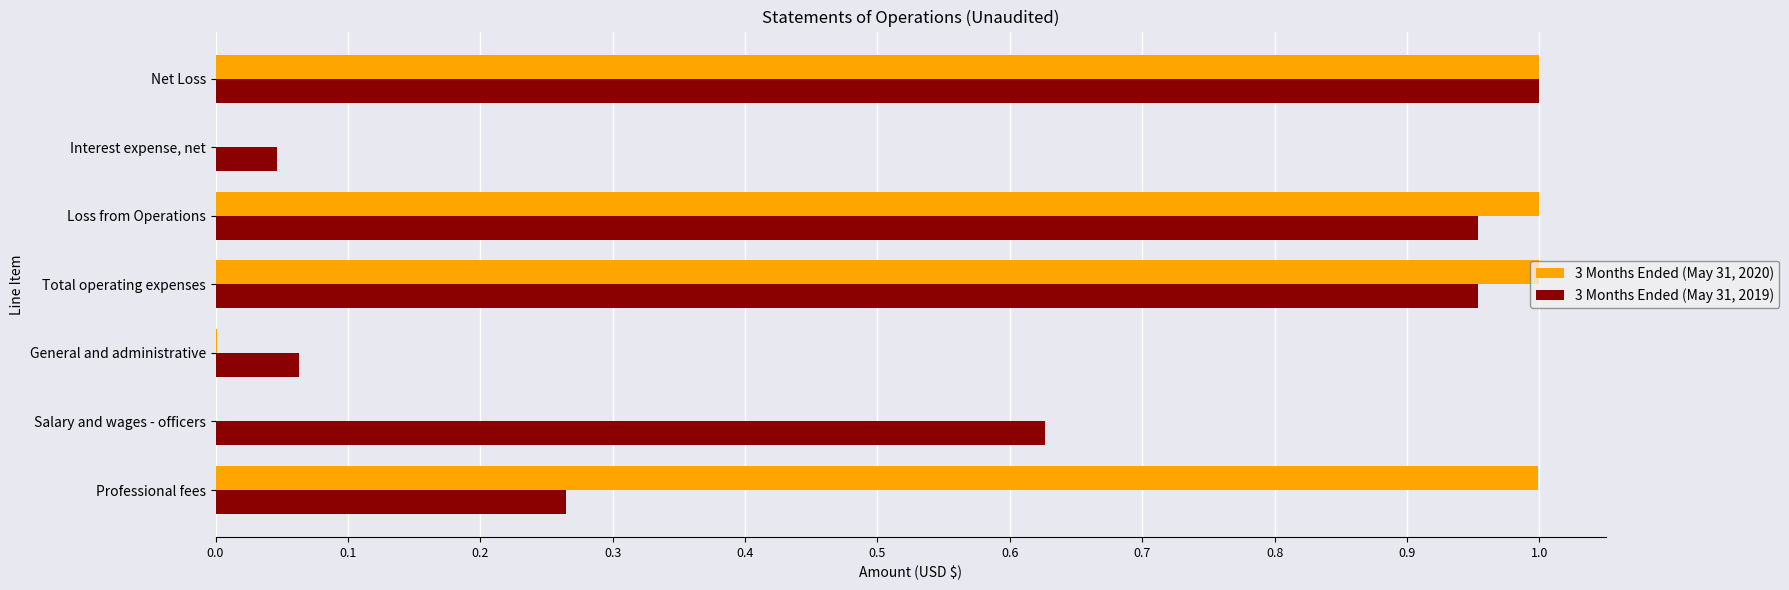

Which series has the largest total across all categories?

3 Months Ended (May 31, 2020)